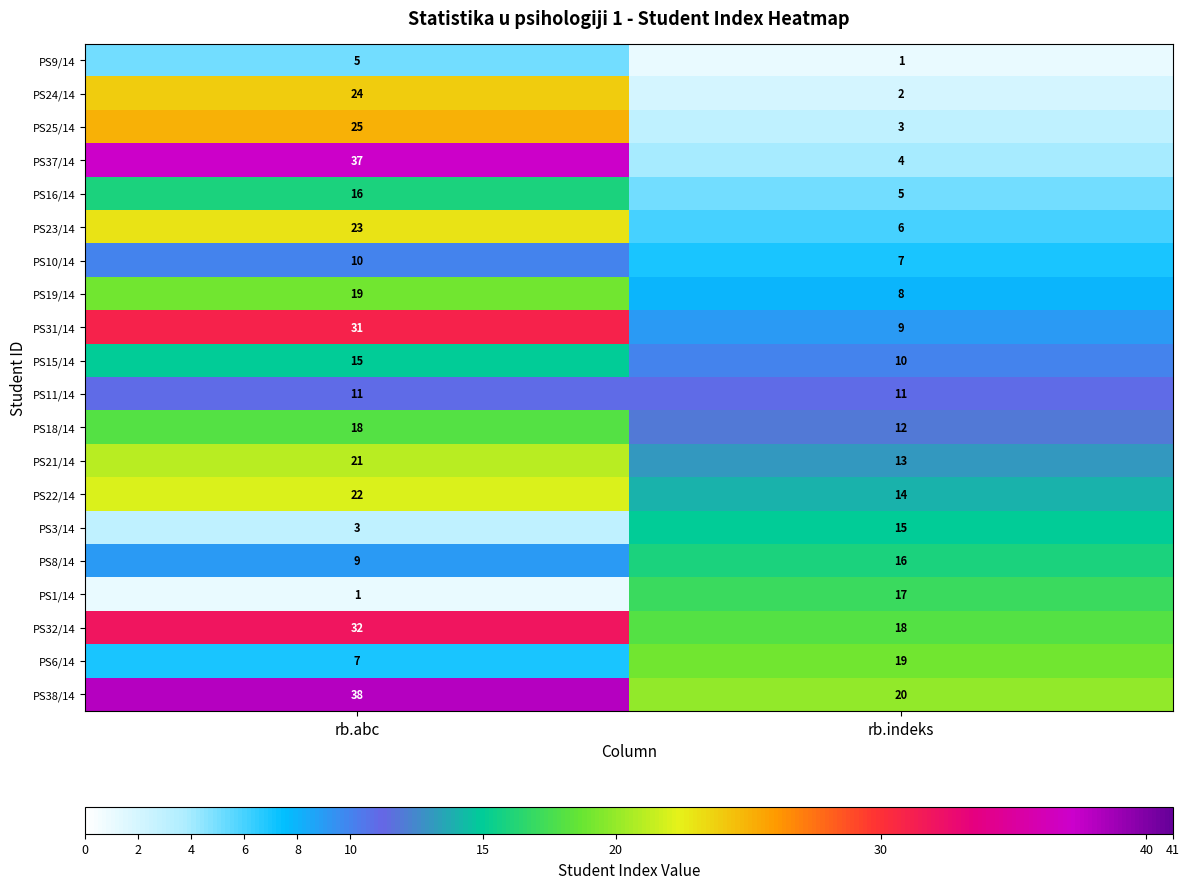

What is the approximate value of PS8/14 at rb.indeks?

16